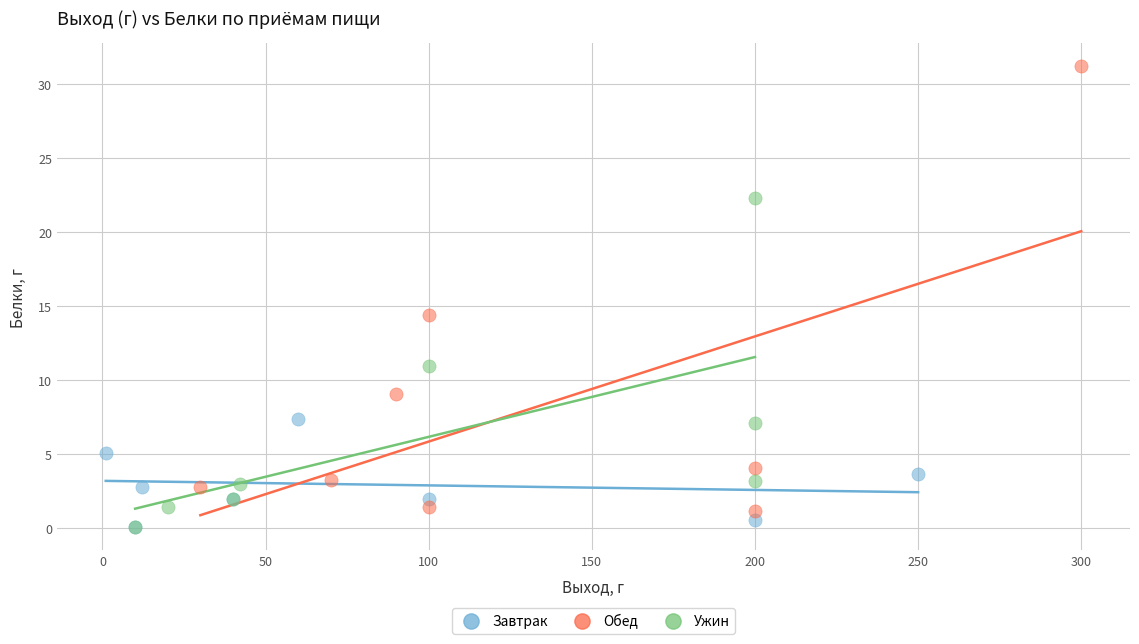

Which series reaches the maximum Y coordinate?

Обед